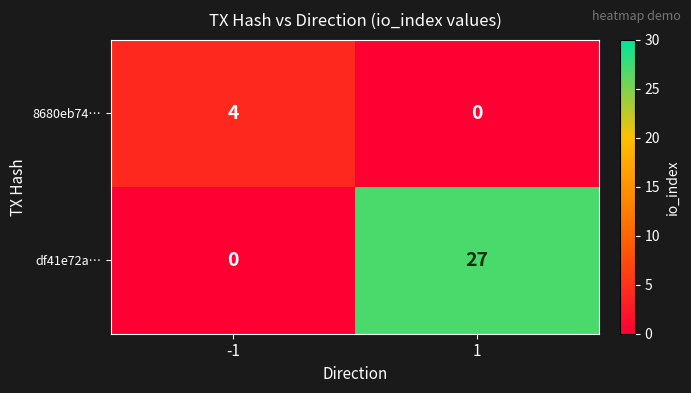

Which series has the largest total across all categories?

df41e72a…